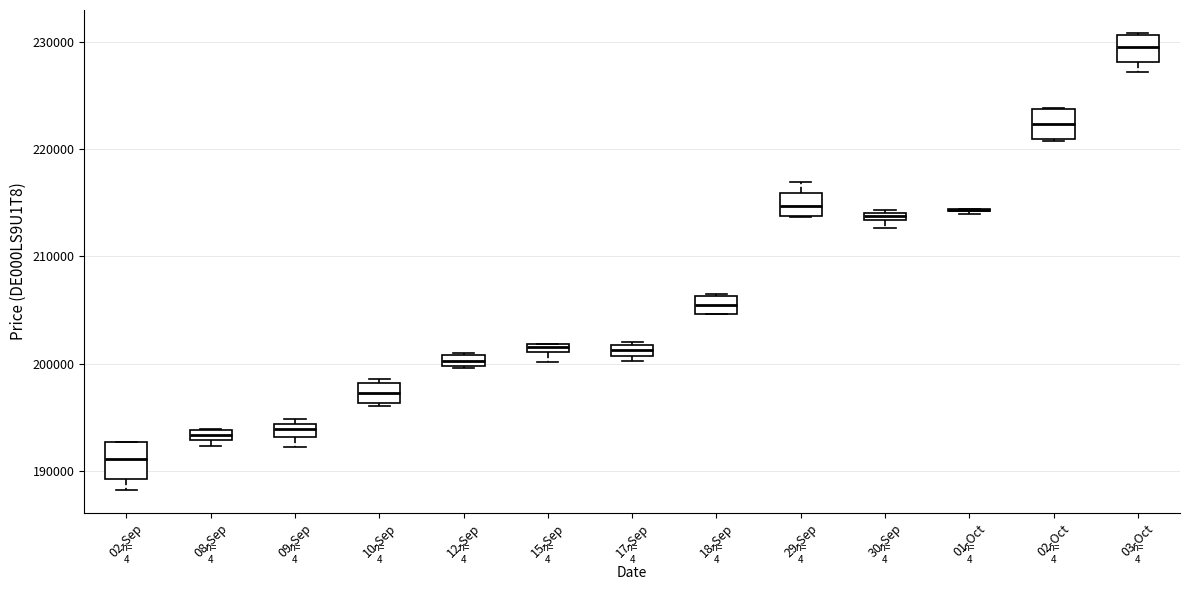

Where is the lower edge of the box for 15-Sep on the y-axis? The values are not printed on the chart, so give them approximately, as read against the axis.

201000